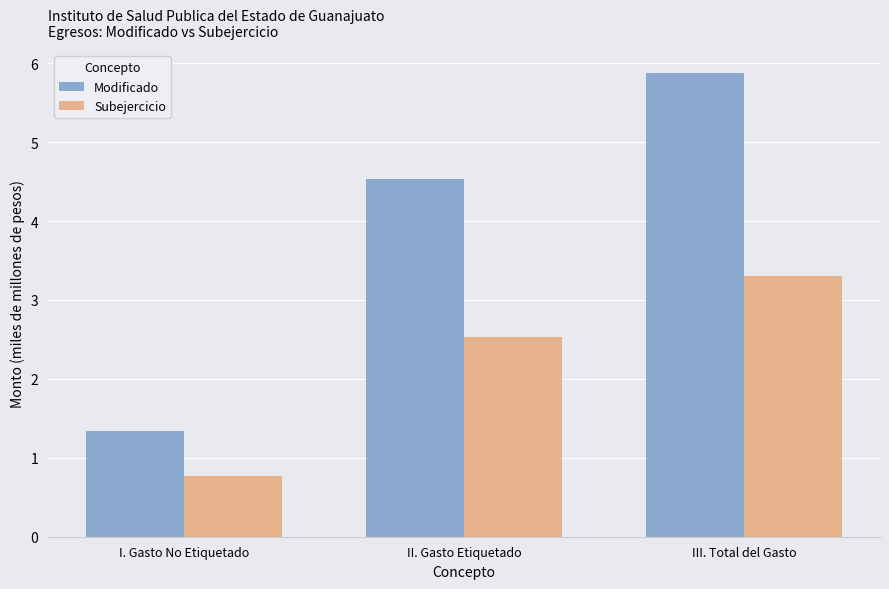

What is the maximum value for Modificado?

5.9